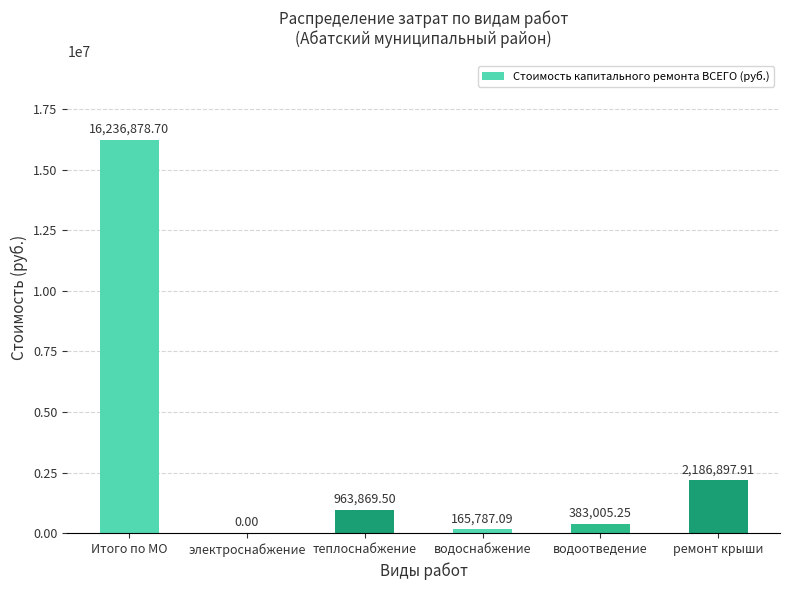

The chart shows a value of -8348482.5 at электроснабжение. True or false?

False